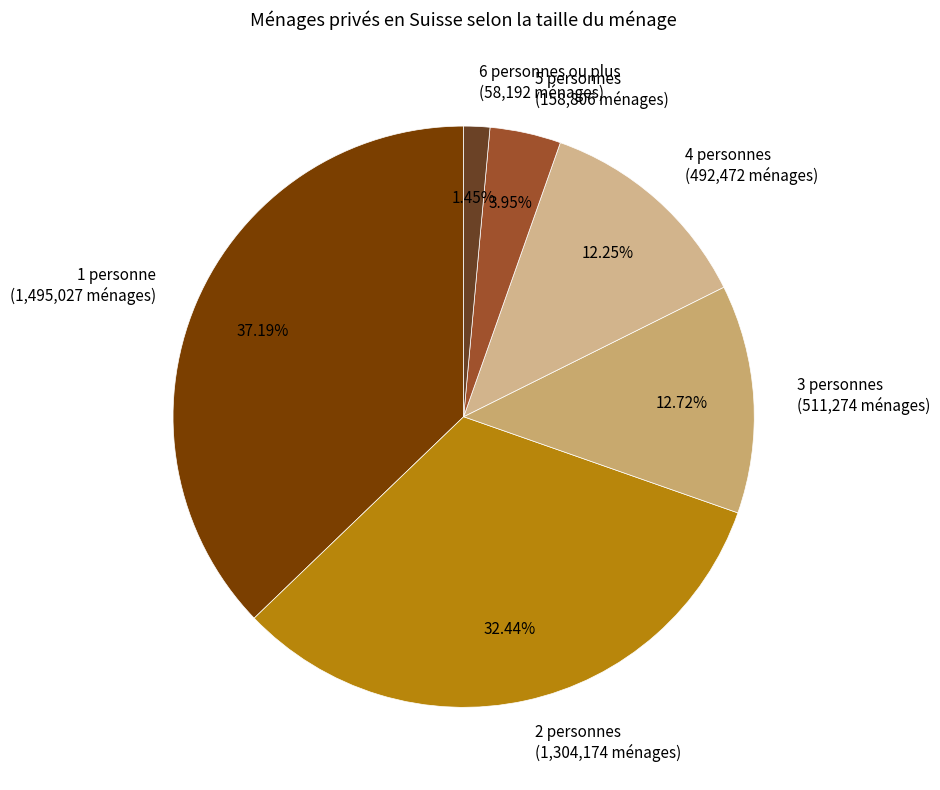

True or false: 6 personnes ou plus accounts for 1% of the total.

True